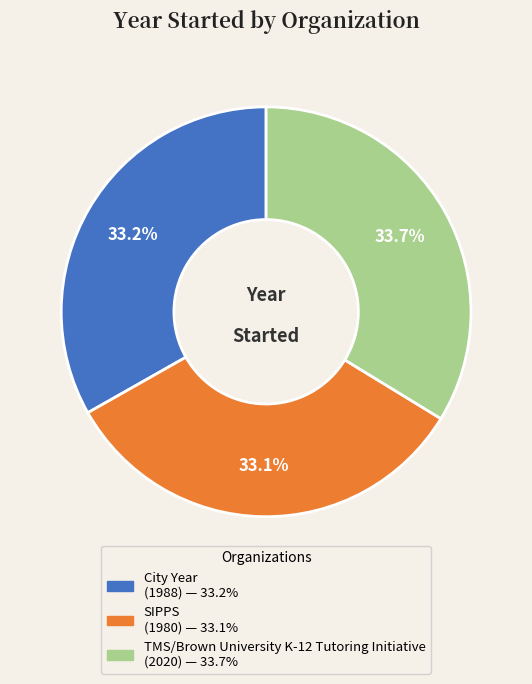

What is the largest slice in the pie chart?

TMS/Brown University K-12 Tutoring Initiative